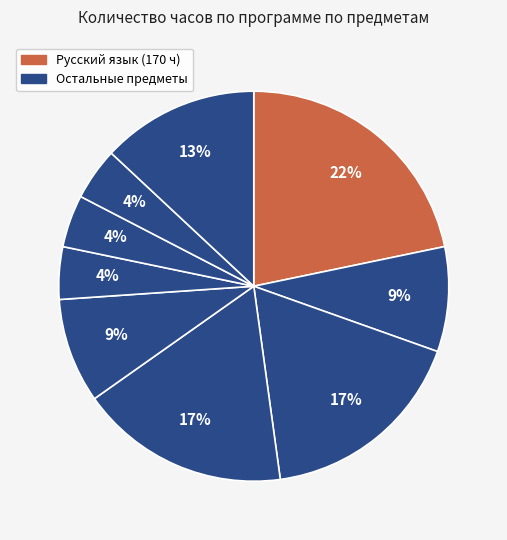

How many slices are in this pie chart?

9